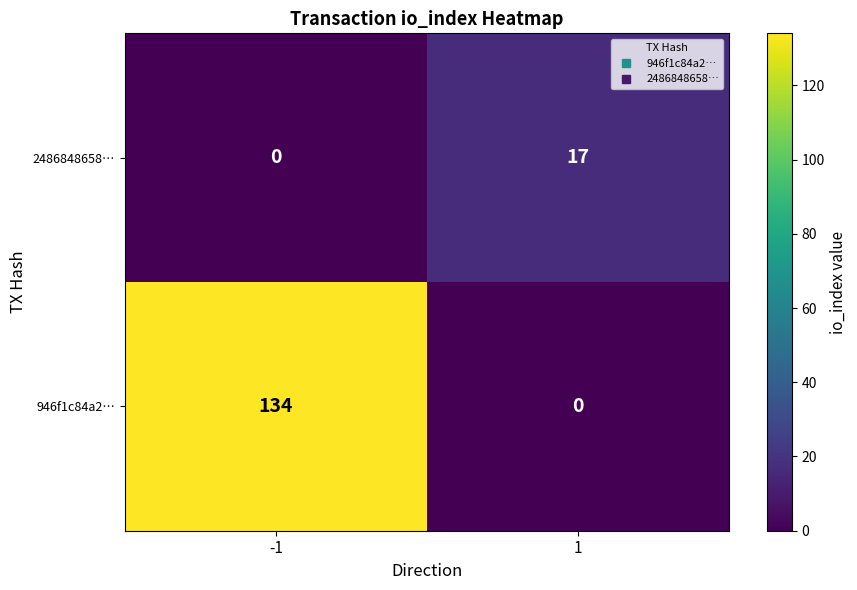

What is the sum of all 946f1c84a2… values?

134